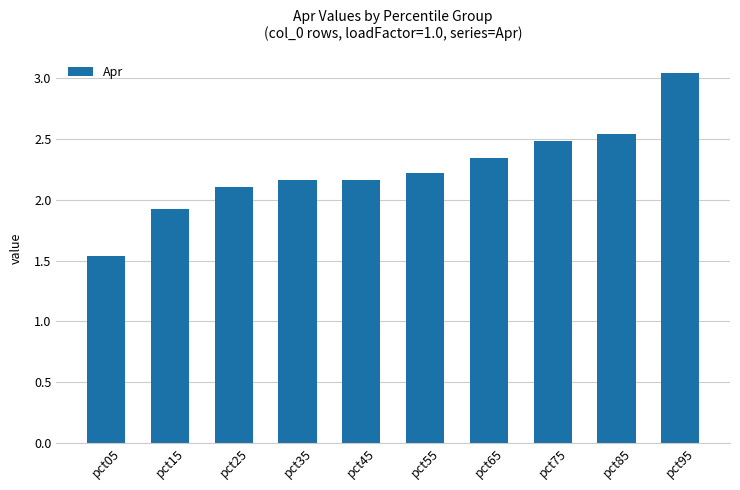

True or false: the data shows 2.9 at pct45.

False